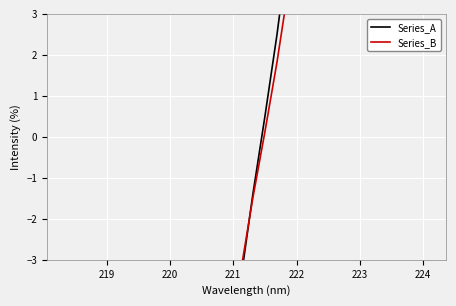

What is the highest value of the Series_A series?

38.5